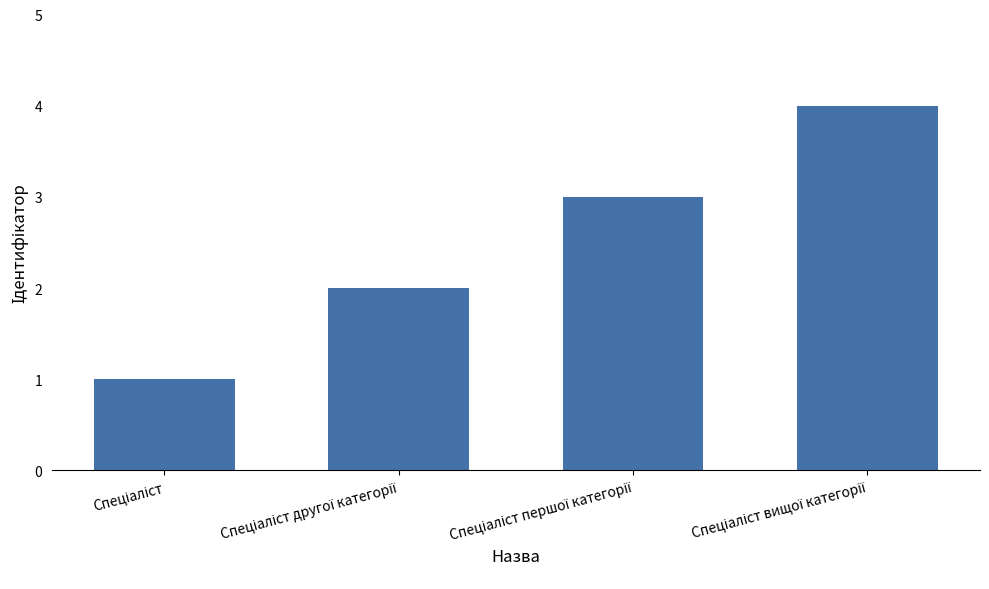

How many bars are there in total?

4